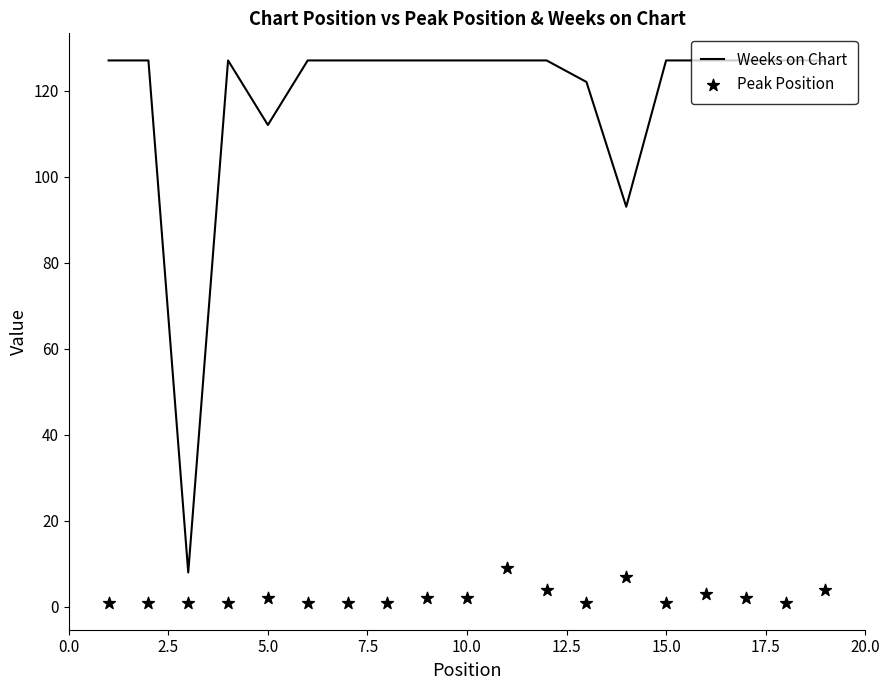

Is it true that Weeks on Chart equals 45 at 15.0?

False